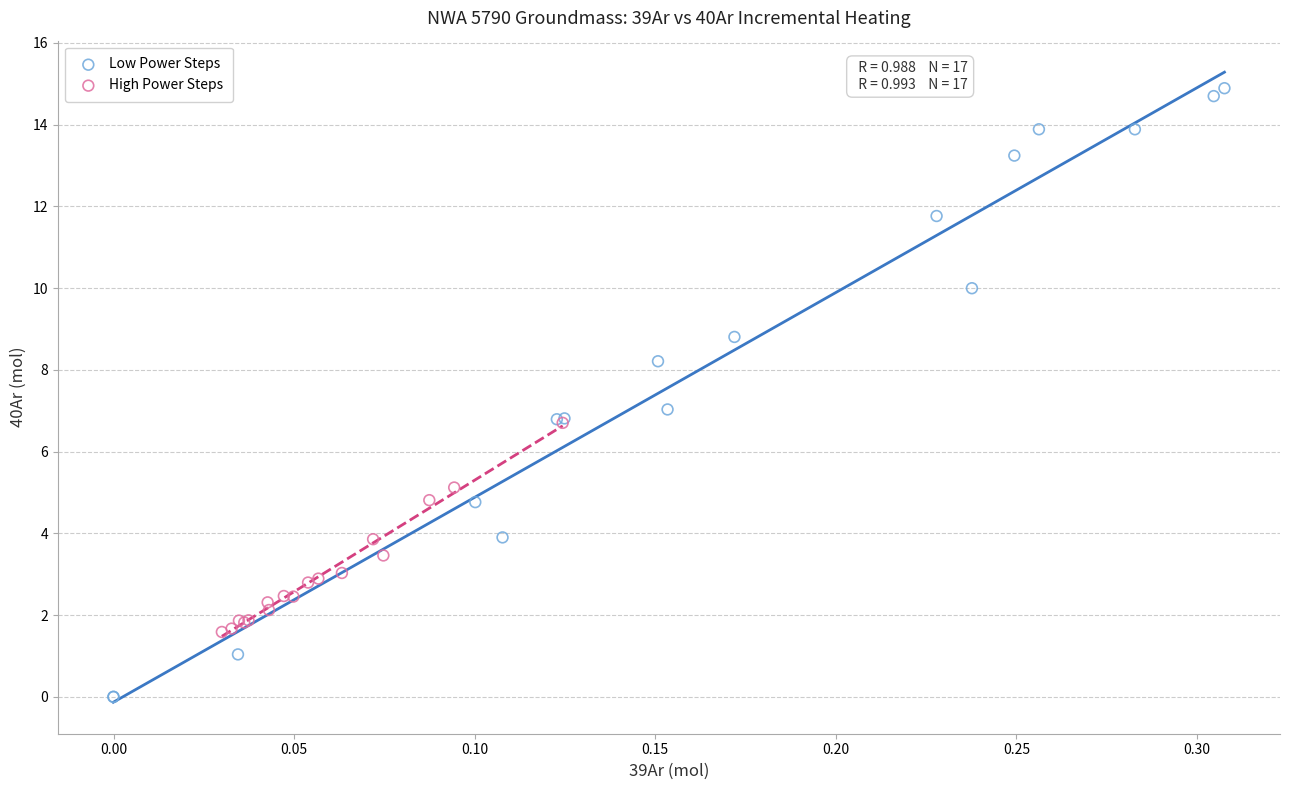

Which series has the largest Y range (max minus min)?

Low Power Steps